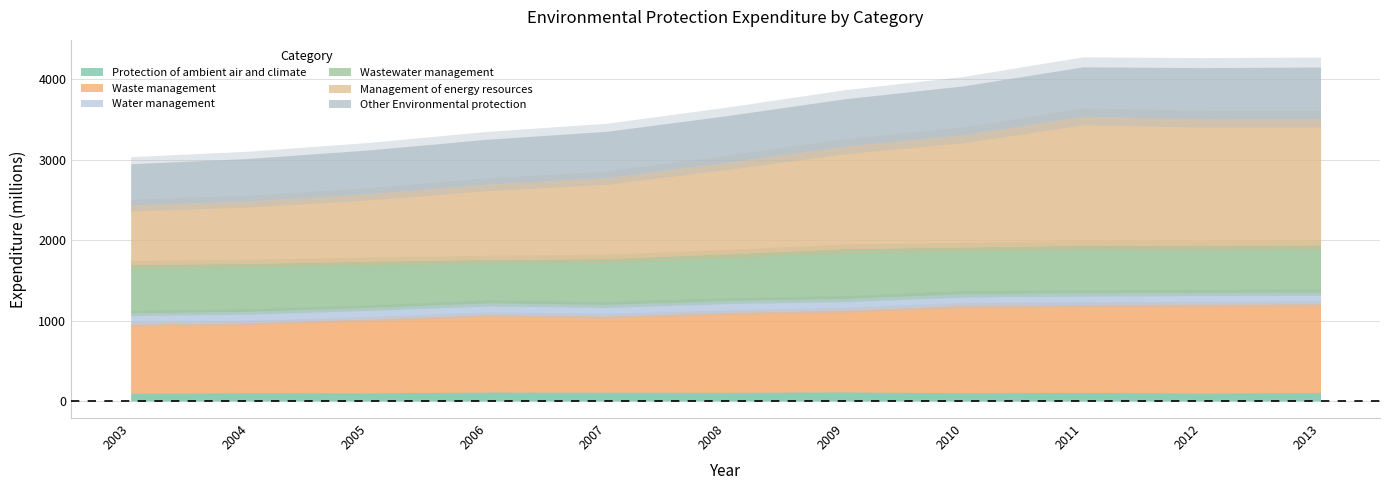

Which series has the widest spread of values?

Management of energy resources